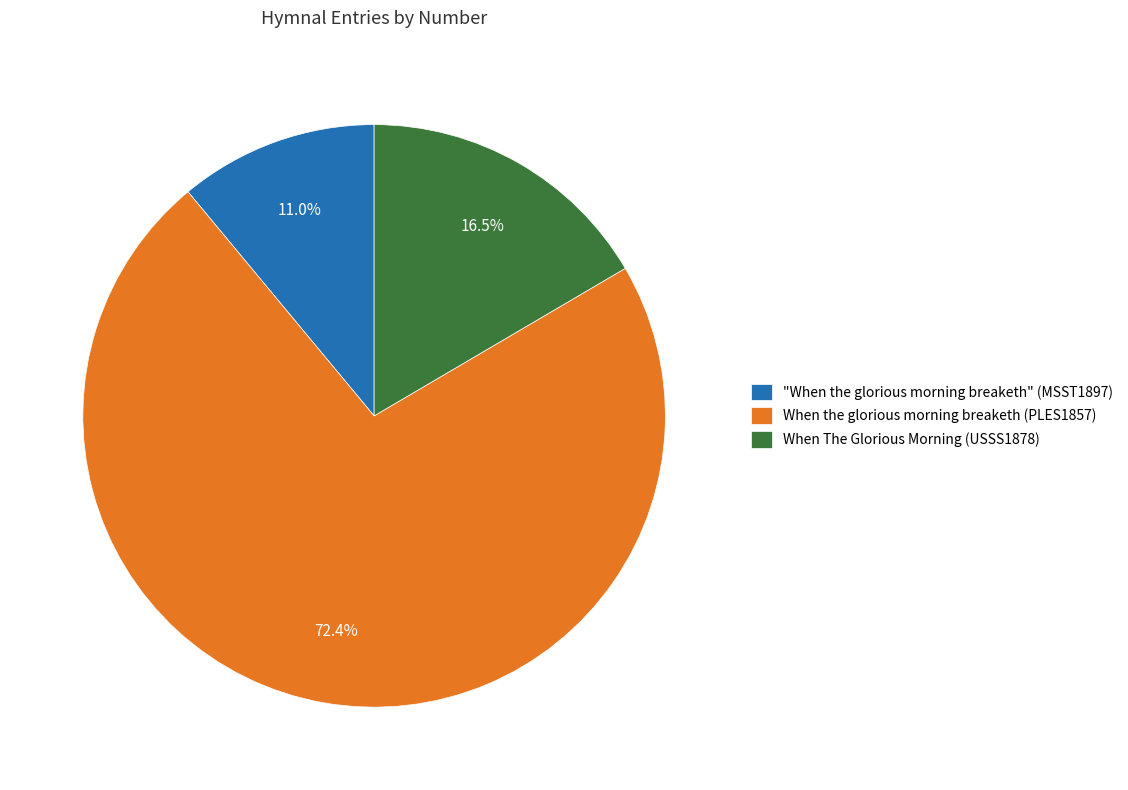

Rank the categories by value from lowest to highest.

"When the glorious morning breaketh" (MSST1897), When The Glorious Morning (USSS1878), When the glorious morning breaketh (PLES1857)